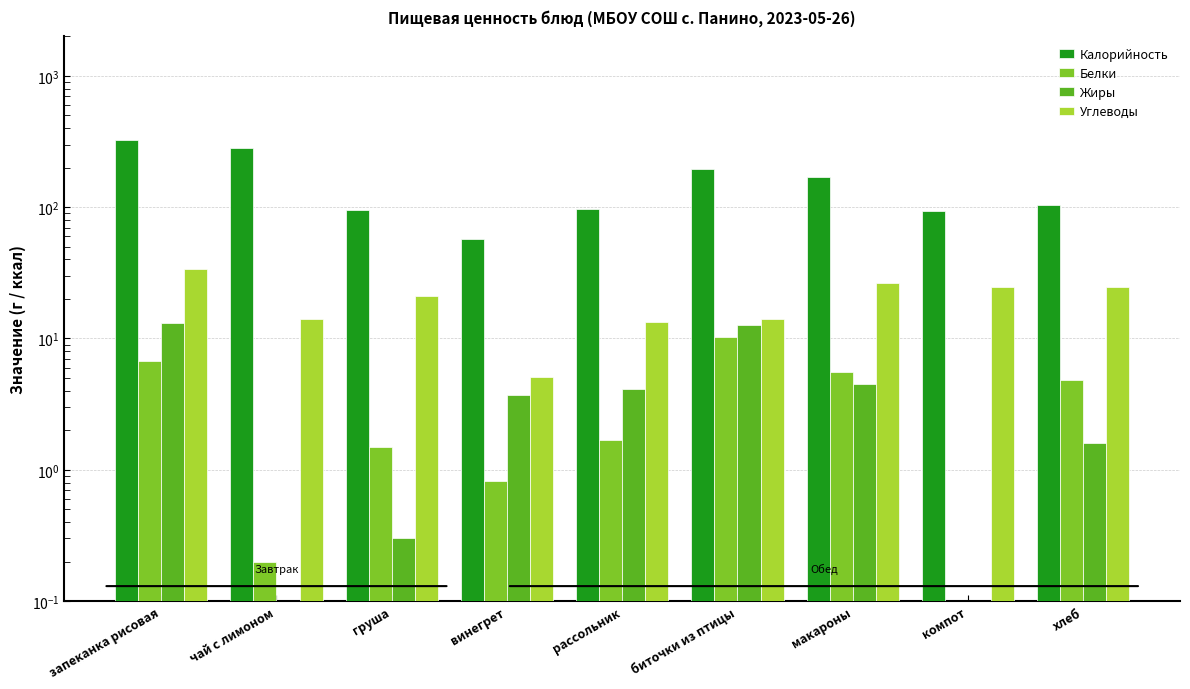

Reading left to right, what are all the values shown in this chart?

Калорийность: 326.9	280.7	96.0	56.9	96.6	194.9	168.4	94.2	104.0
Белки: 6.8	0.2	1.5	0.8	1.7	10.3	5.5	0.0	4.8
Жиры: 13.2	0.0	0.3	3.7	4.1	12.7	4.5	0.0	1.6
Углеводы: 34.0	14.0	21.0	5.1	13.3	14.1	26.4	24.8	24.6